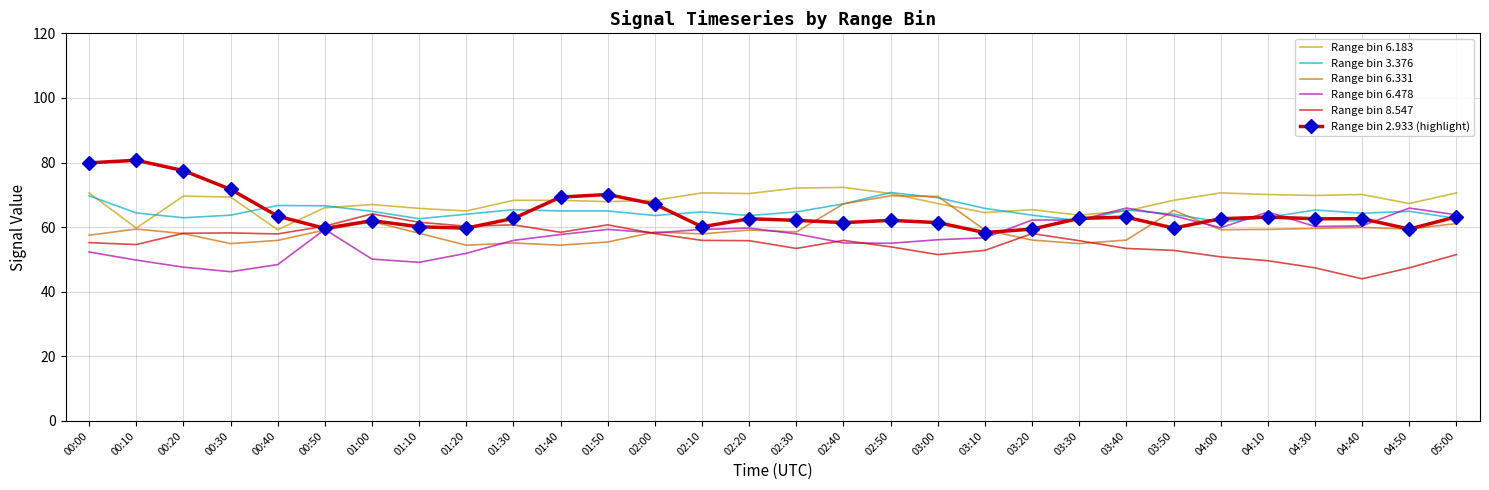

At how many categories does at least one series exceed 45?

30